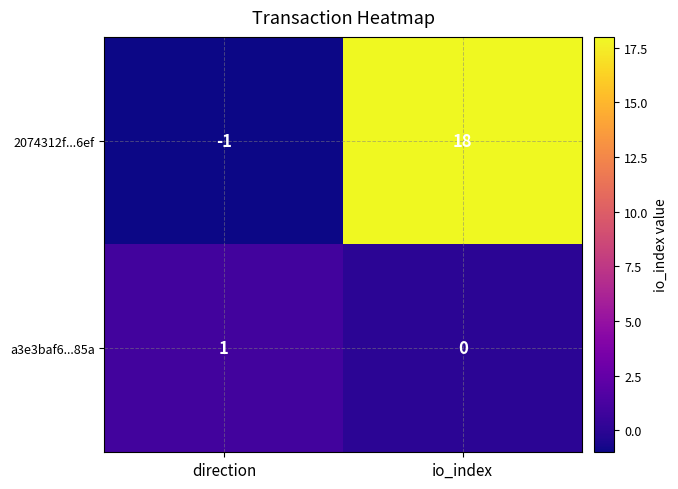

Which category has the lowest value across all series?

direction